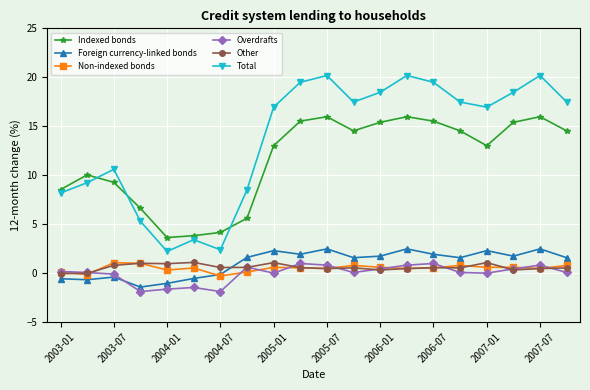

Which series has the largest total across all categories?

Total